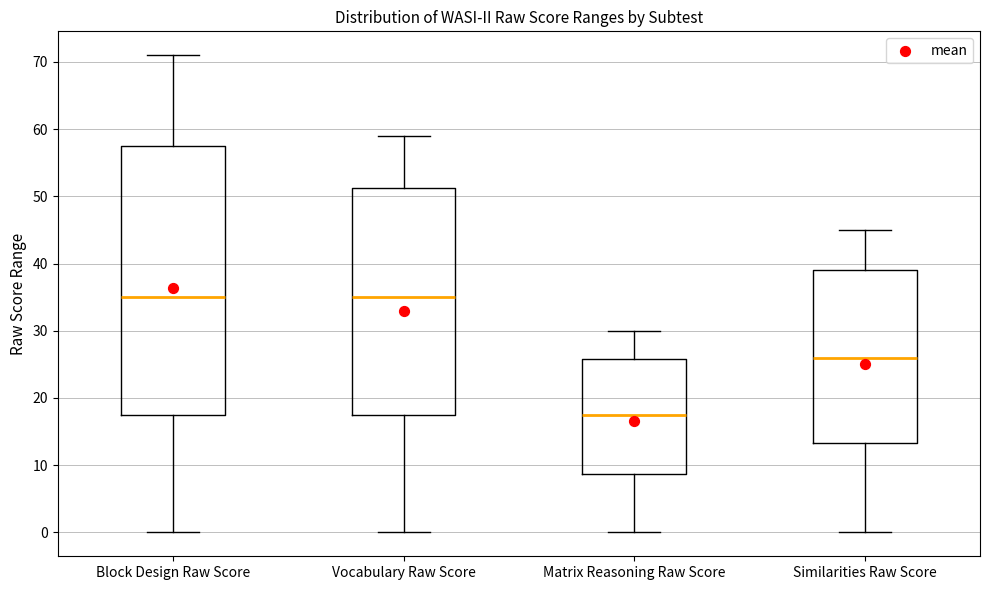

Comparing the boxes themselves (not the whiskers), which one is the tallest?

Block Design Raw Score